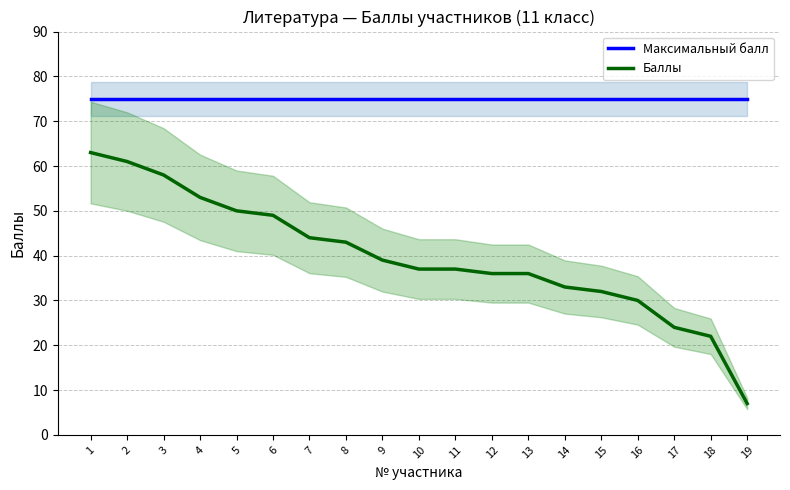

What is the smallest value displayed?

7